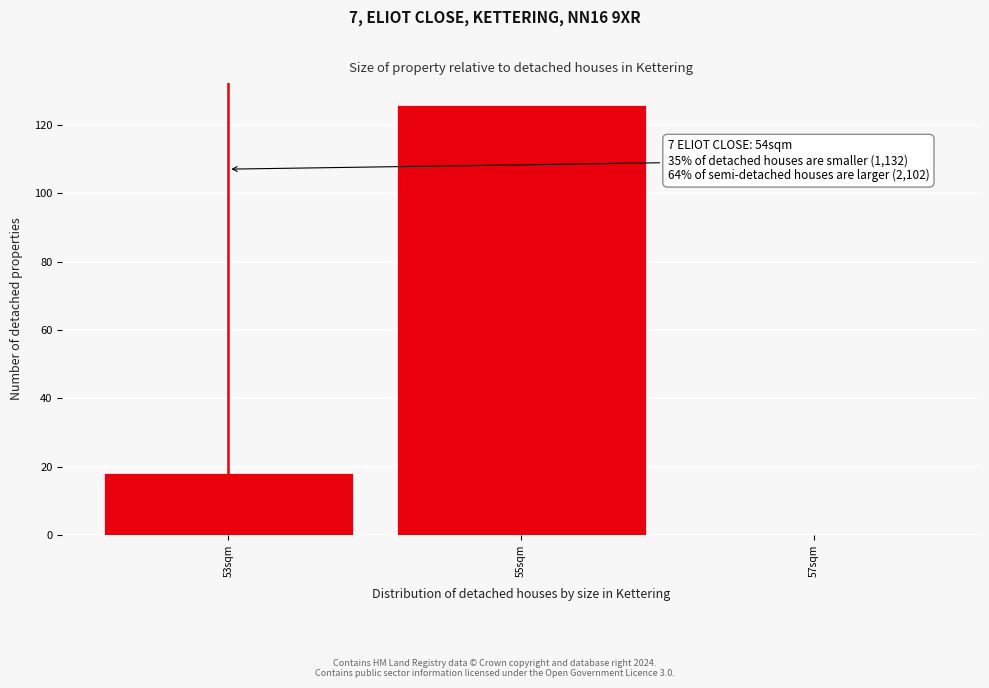

Reading left to right, extract all data points from this chart.

53sqm=18	55sqm=126	57sqm=0